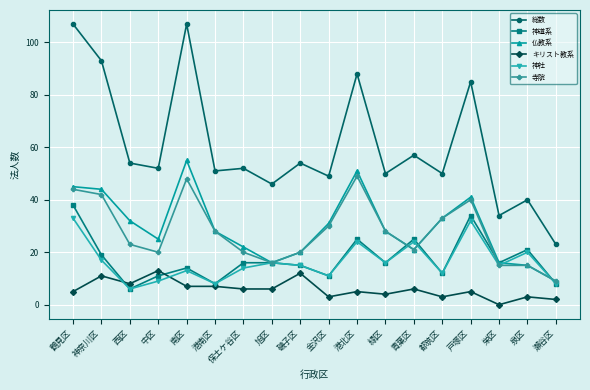

Reading left to right, what are all the values shown in this chart?

総数: 鶴見区=107	神奈川区=93	西区=54	中区=52	南区=107	港南区=51	保土ケ谷区=52	旭区=46	磯子区=54	金沢区=49	港北区=88	緑区=50	青葉区=57	都筑区=50	戸塚区=85	栄区=34	泉区=40	瀬谷区=23
神道系: 鶴見区=38	神奈川区=19	西区=6	中区=11	南区=14	港南区=8	保土ケ谷区=16	旭区=16	磯子区=15	金沢区=11	港北区=25	緑区=16	青葉区=25	都筑区=12	戸塚区=34	栄区=16	泉区=21	瀬谷区=8
仏教系: 鶴見区=45	神奈川区=44	西区=32	中区=25	南区=55	港南区=28	保土ケ谷区=22	旭区=16	磯子区=20	金沢区=31	港北区=51	緑区=28	青葉区=21	都筑区=33	戸塚区=41	栄区=16	泉区=15	瀬谷区=9
キリスト教系: 鶴見区=5	神奈川区=11	西区=8	中区=13	南区=7	港南区=7	保土ケ谷区=6	旭区=6	磯子区=12	金沢区=3	港北区=5	緑区=4	青葉区=6	都筑区=3	戸塚区=5	栄区=0	泉区=3	瀬谷区=2
神社: 鶴見区=33	神奈川区=17	西区=6	中区=9	南区=13	港南区=8	保土ケ谷区=14	旭区=16	磯子区=15	金沢区=11	港北区=24	緑区=16	青葉区=24	都筑区=12	戸塚区=32	栄区=15	泉区=20	瀬谷区=8
寺院: 鶴見区=44	神奈川区=42	西区=23	中区=20	南区=48	港南区=28	保土ケ谷区=20	旭区=16	磯子区=20	金沢区=30	港北区=49	緑区=28	青葉区=21	都筑区=33	戸塚区=40	栄区=15	泉区=15	瀬谷区=9